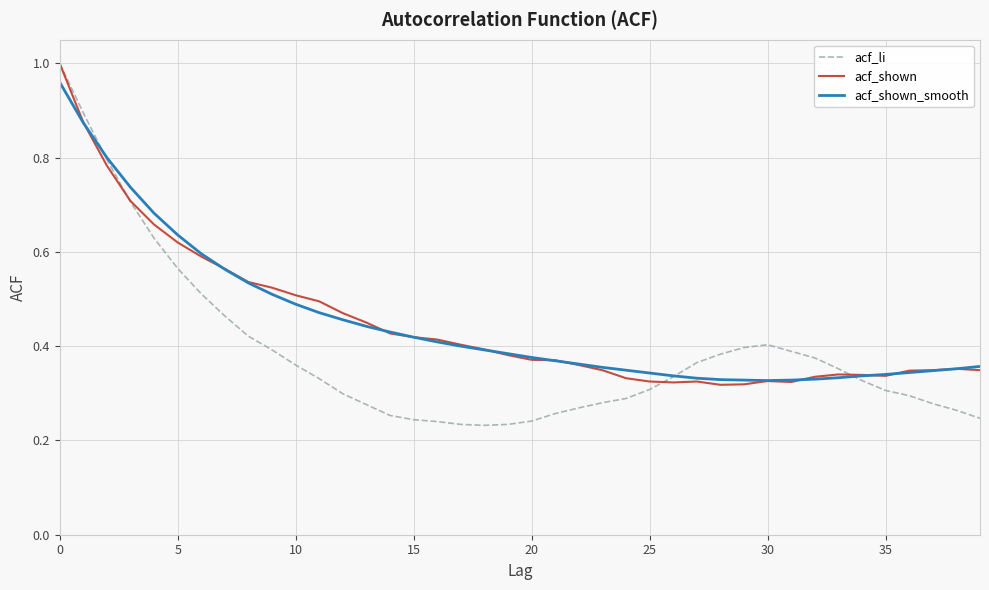

Is this an area chart (filled region under the line)?

No